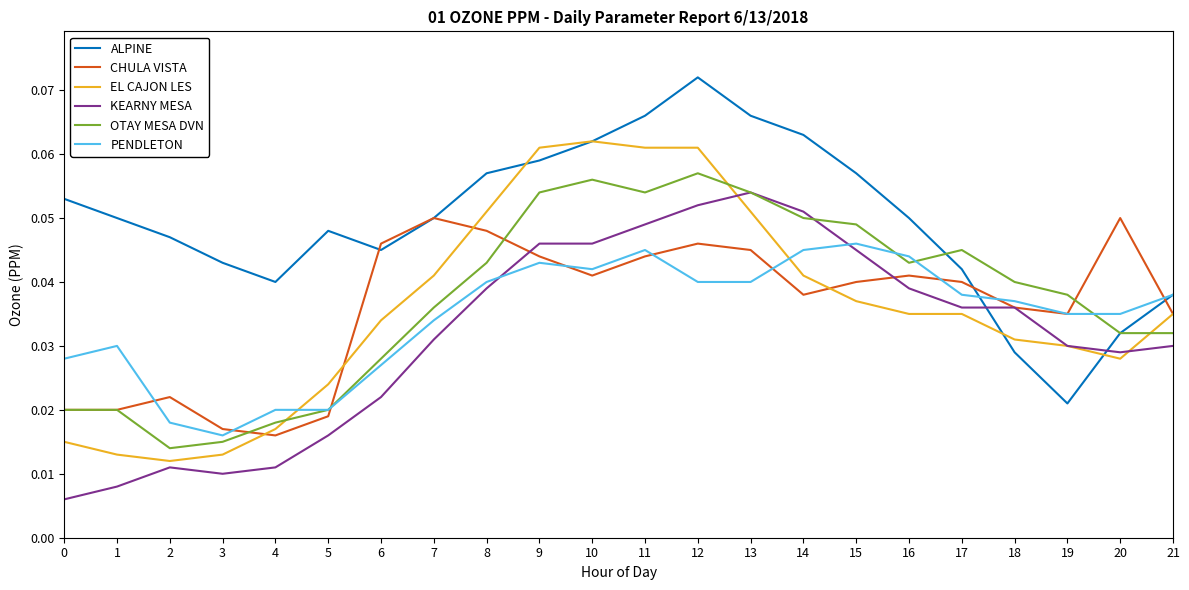

Which category has the highest value in the PENDLETON series?

15